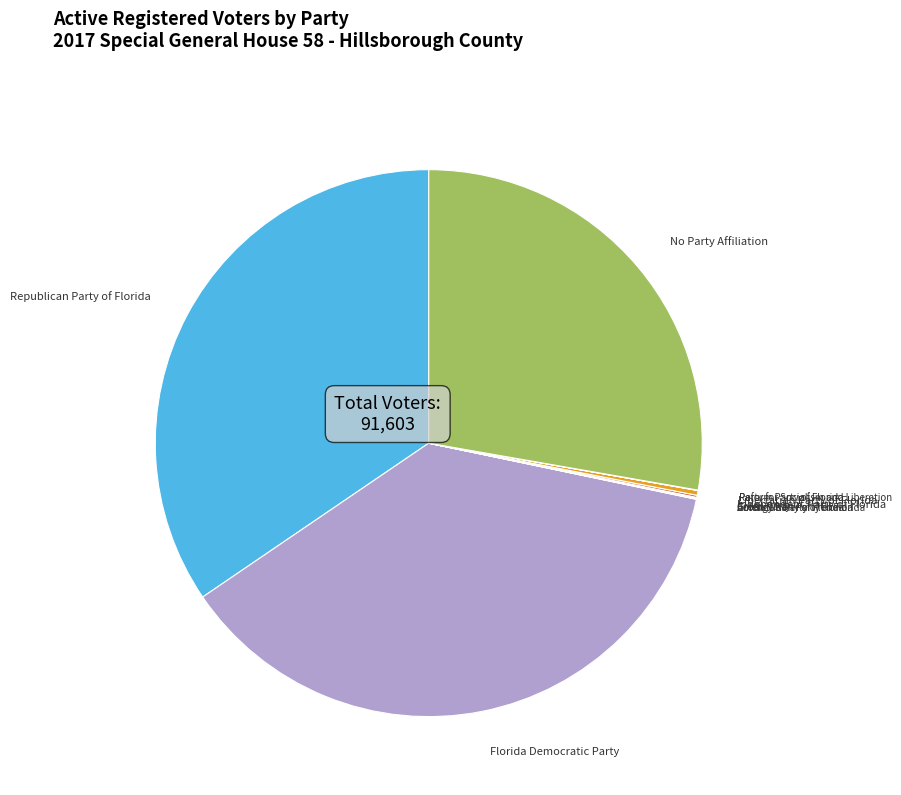

Is there any slice that represents more than half of the pie?

No